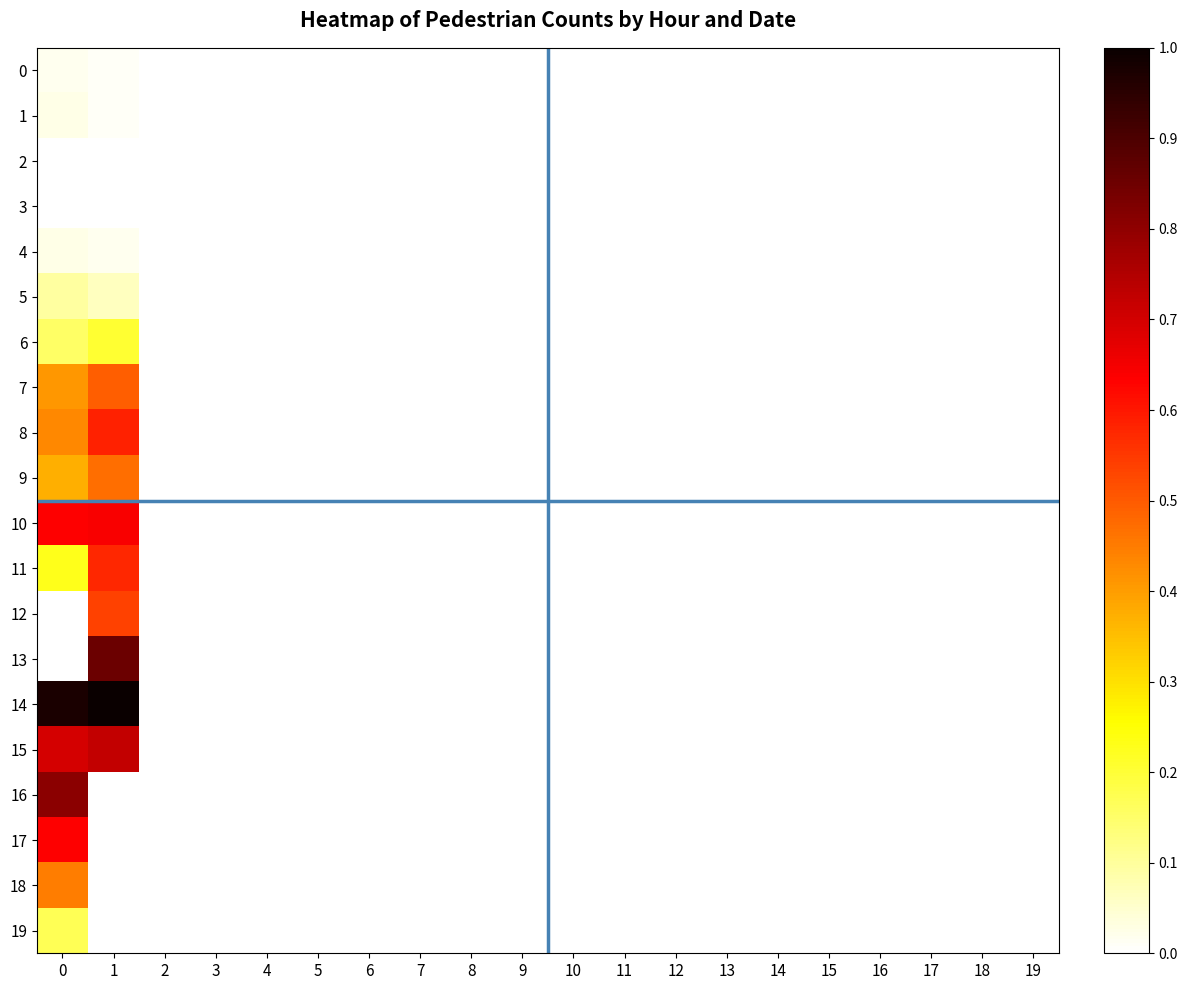

At which category is the sum across all series the highest?

1